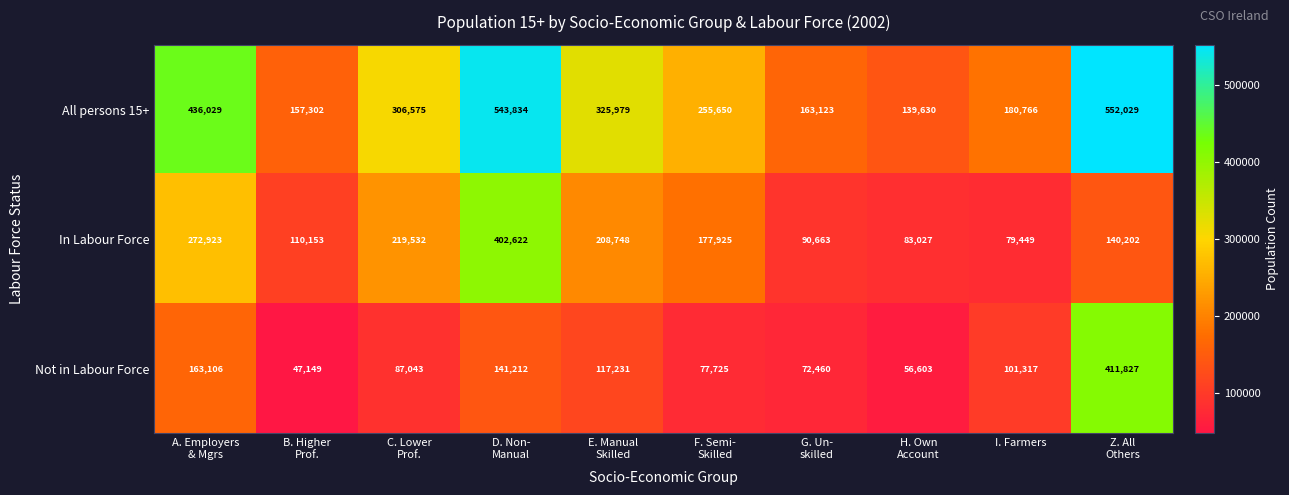

What is the spread (max minus min) of values at B. Higher
Prof.?

110153